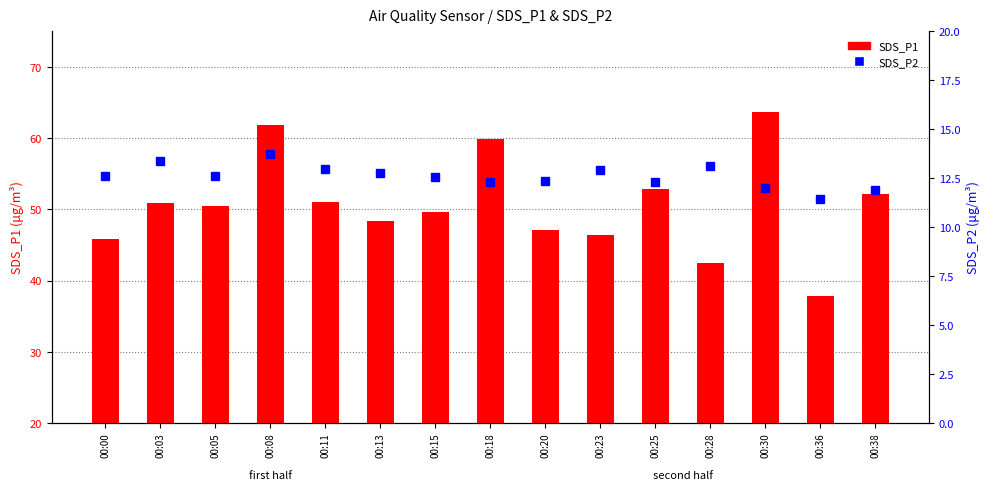

Which series has the widest spread of values?

SDS_P1